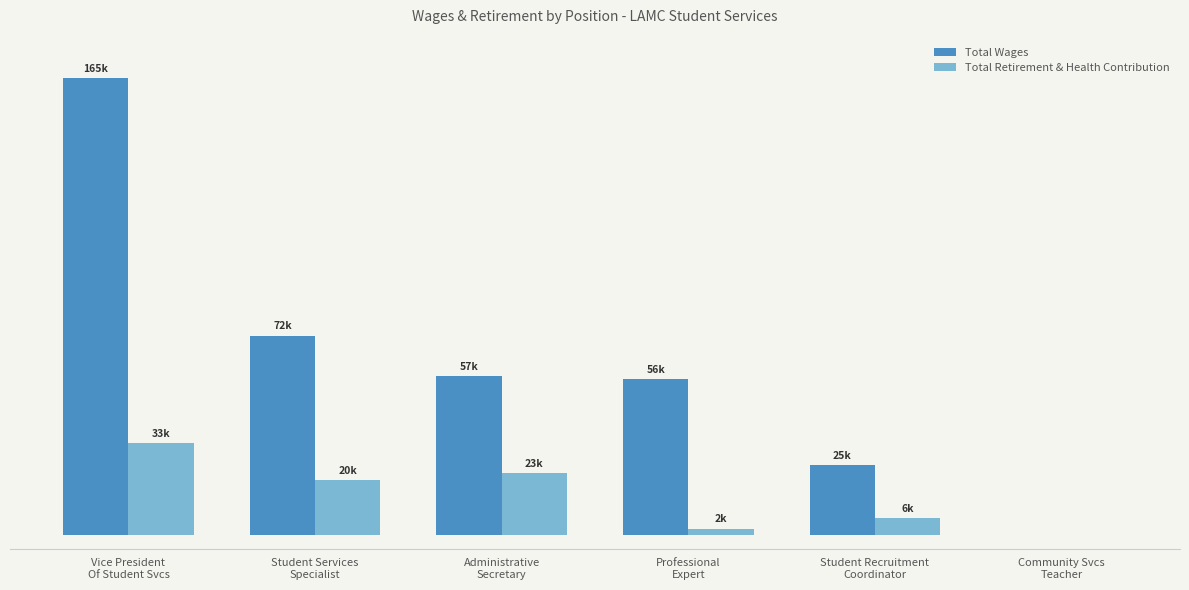

What are all the series names shown in the legend?

Total Wages, Total Retirement & Health Contribution